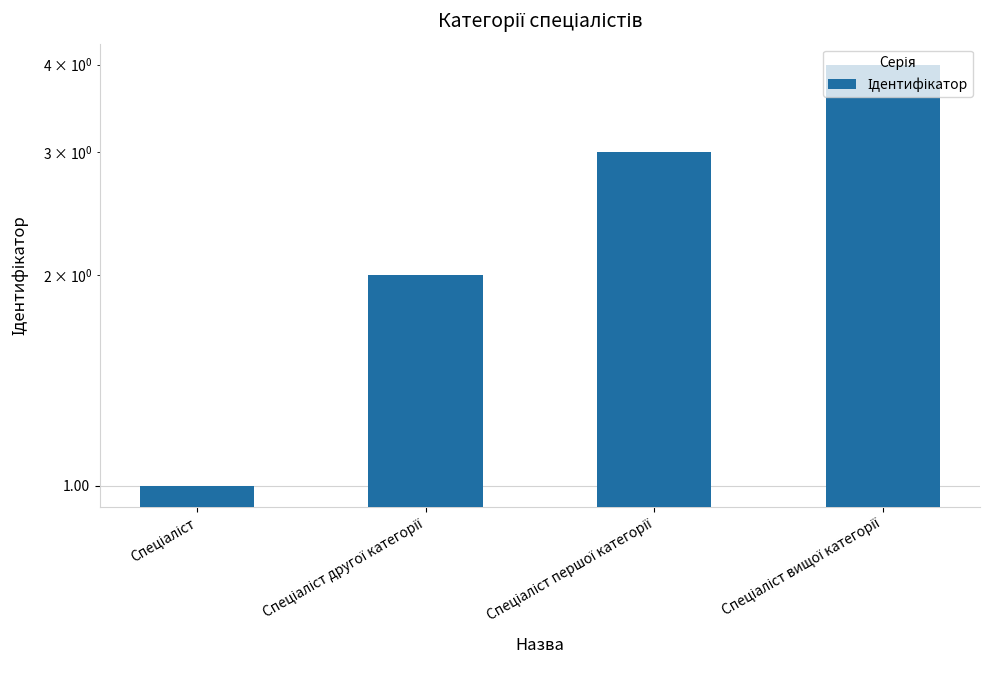

Reading left to right, extract all data points from this chart.

1	2	3	4